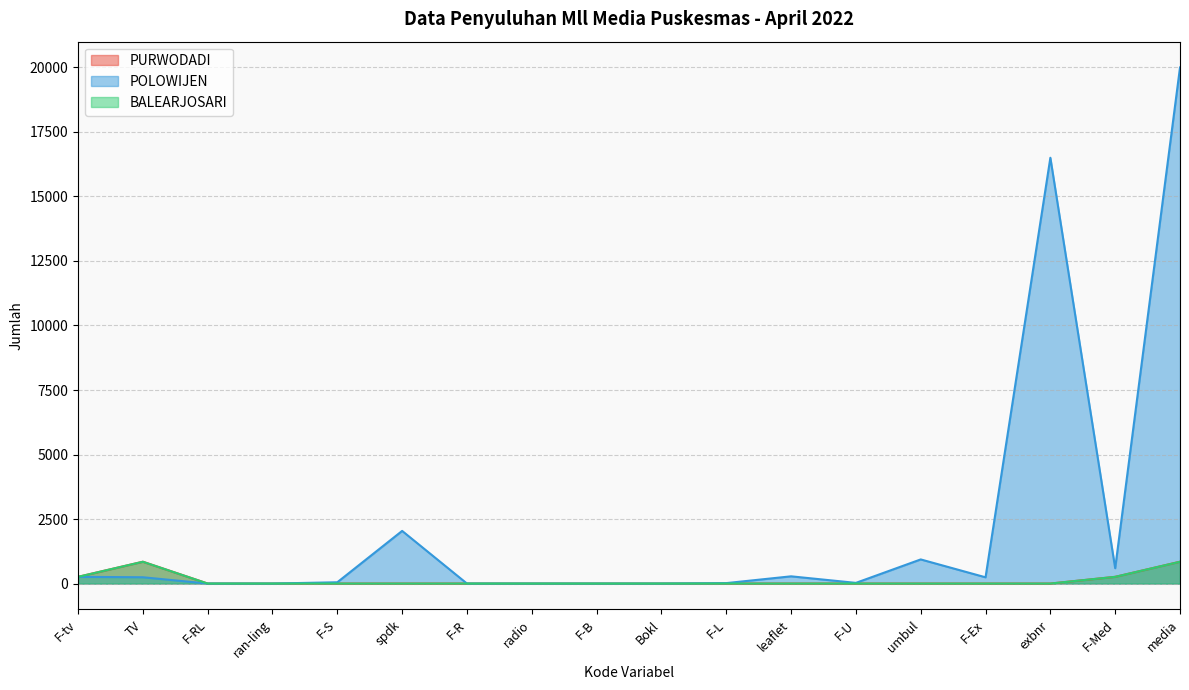

Reading left to right, what are all the values shown in this chart?

PURWODADI: 260	846	0	0	0	0	0	0	0	0	0	0	0	0	0	0	260	846
POLOWIJEN: 260	244	0	0	50	2040	0	0	0	0	17	280	26	935	242	16500	595	19999
BALEARJOSARI: 260	845	0	0	0	0	0	0	0	0	0	0	0	0	0	0	260	845